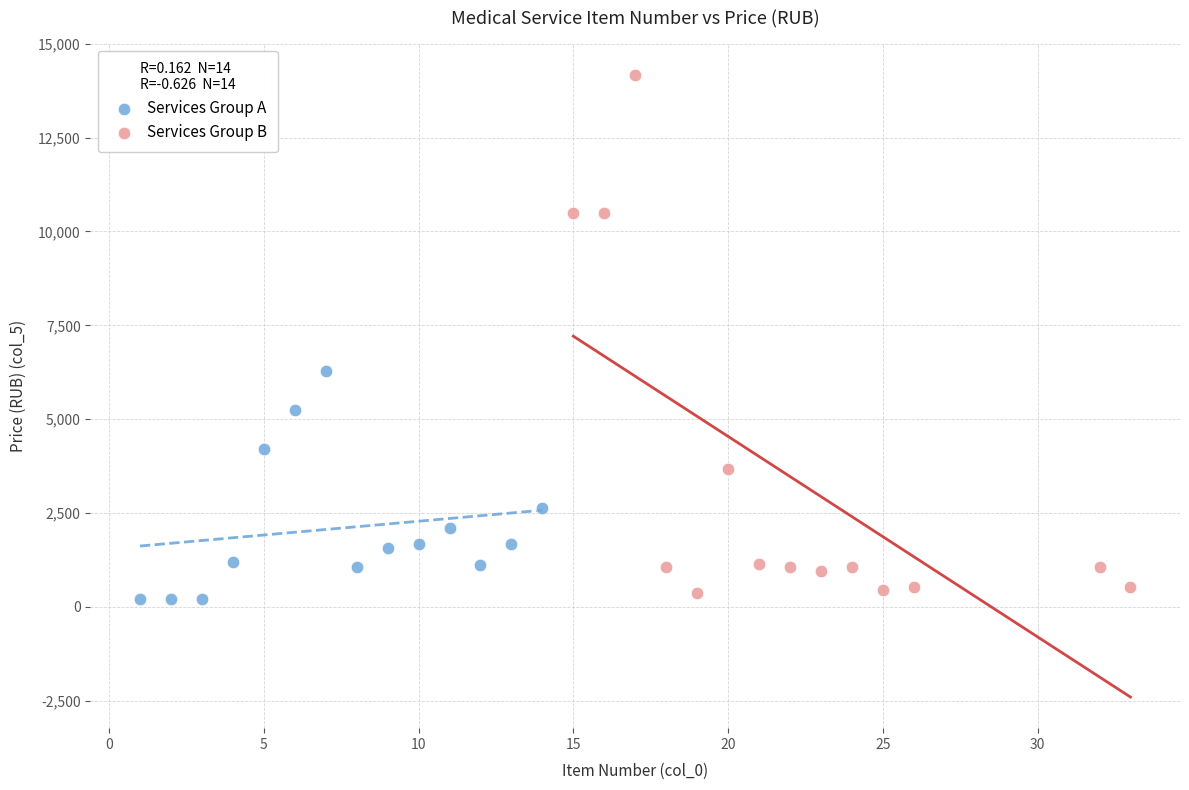

Which series reaches the minimum Y coordinate?

Services Group A